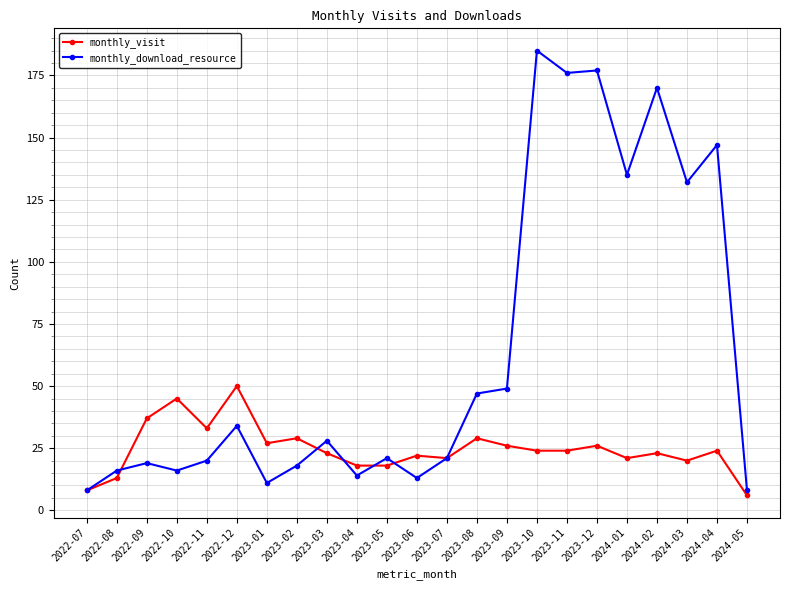

The monthly_download_resource series shows 93 at 2024-04. True or false?

False